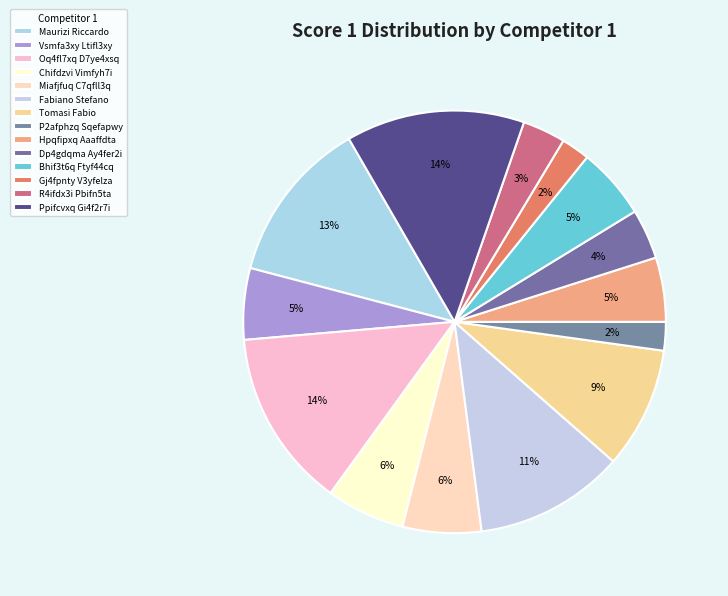

How many slices are in this pie chart?

14